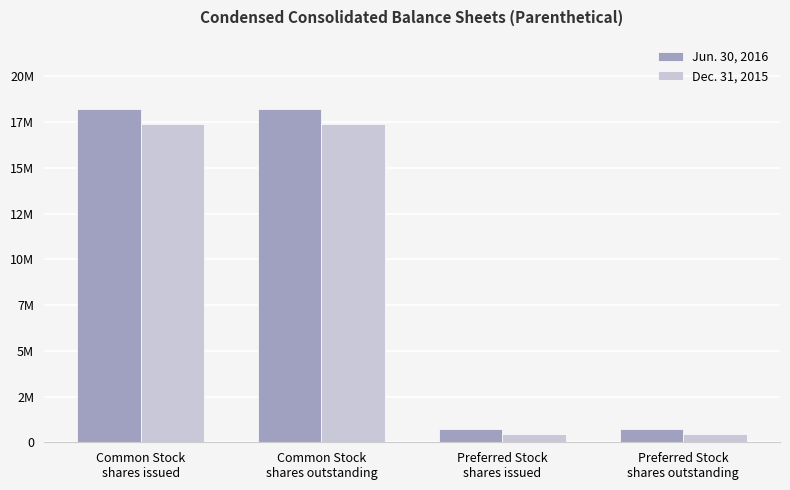

True or false: Dec. 31, 2015 has a value of 722157 at Preferred Stock
shares issued.

False